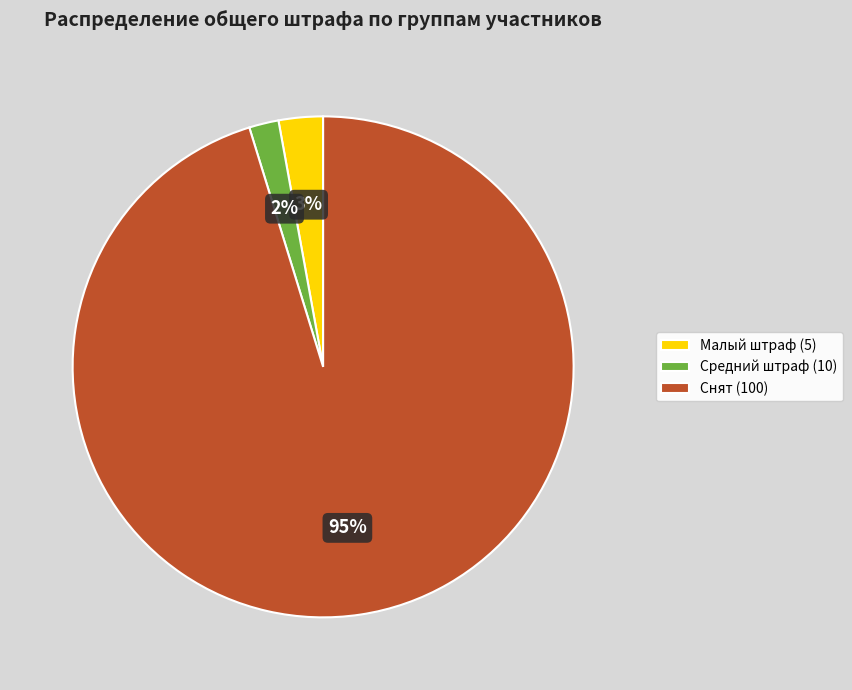

To the nearest percent, what percentage of the pie is Средний штраф (10)?

2%